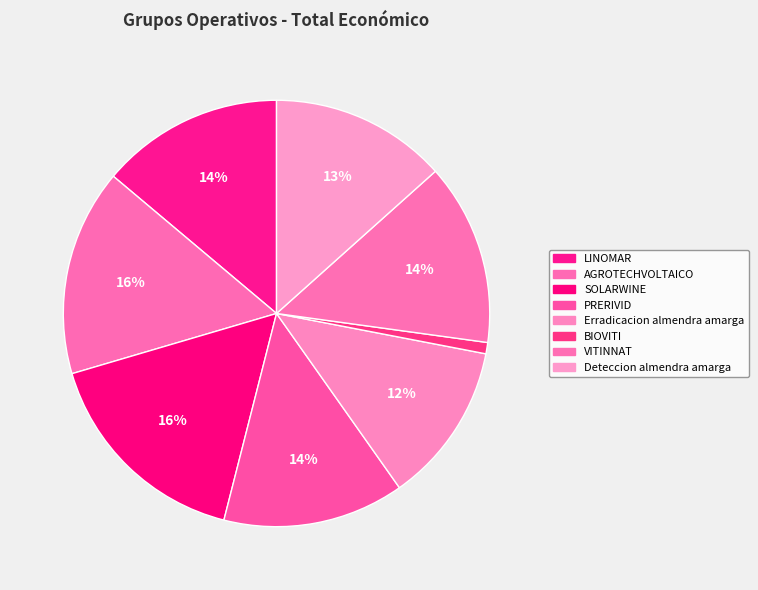

To the nearest percent, what portion does BIOVITI represent?

1%